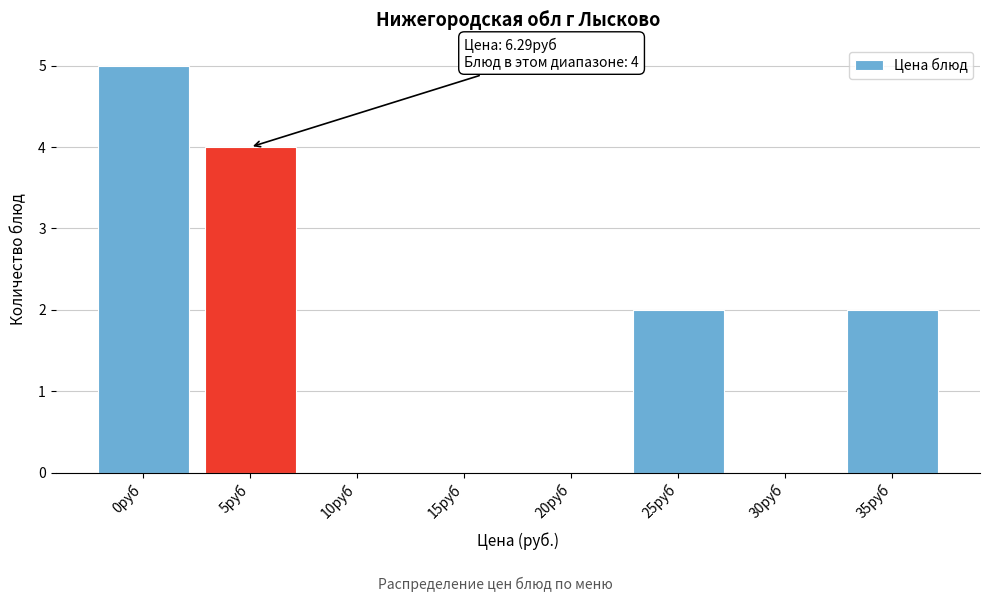

Reading left to right, list all the values displayed in this chart.

0руб=5	5руб=4	10руб=0	15руб=0	20руб=0	25руб=2	30руб=0	35руб=2